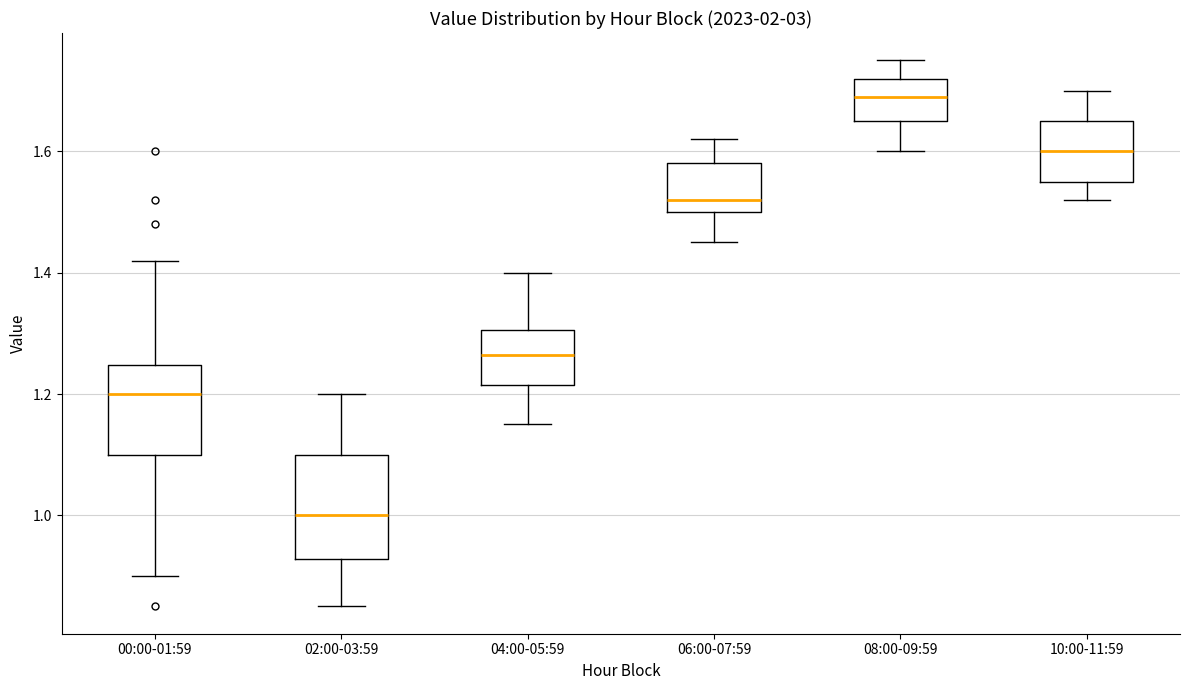

Which box has the lowest median line?

02:00-03:59